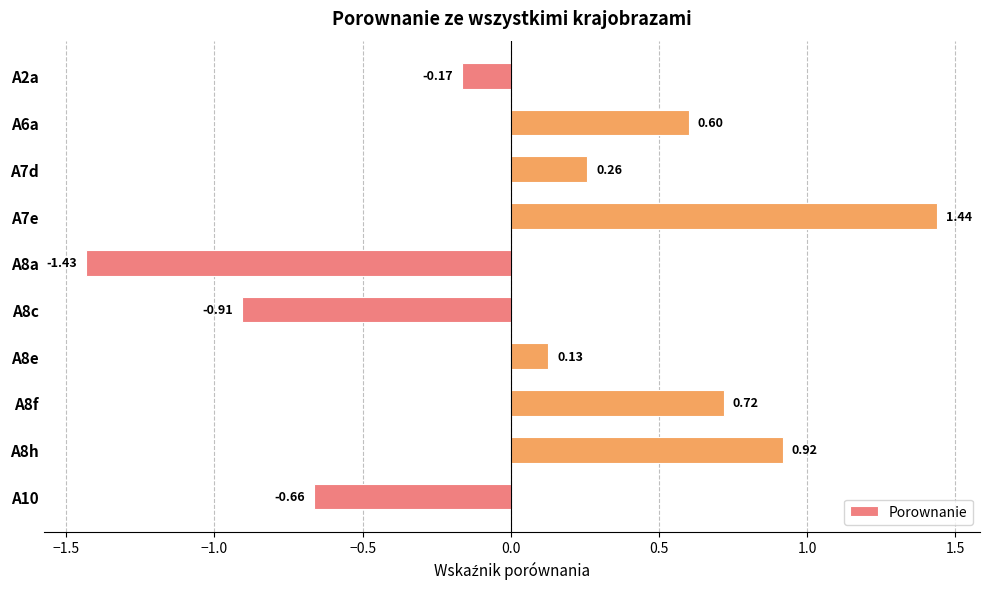

Count the number of categories in the chart.

10